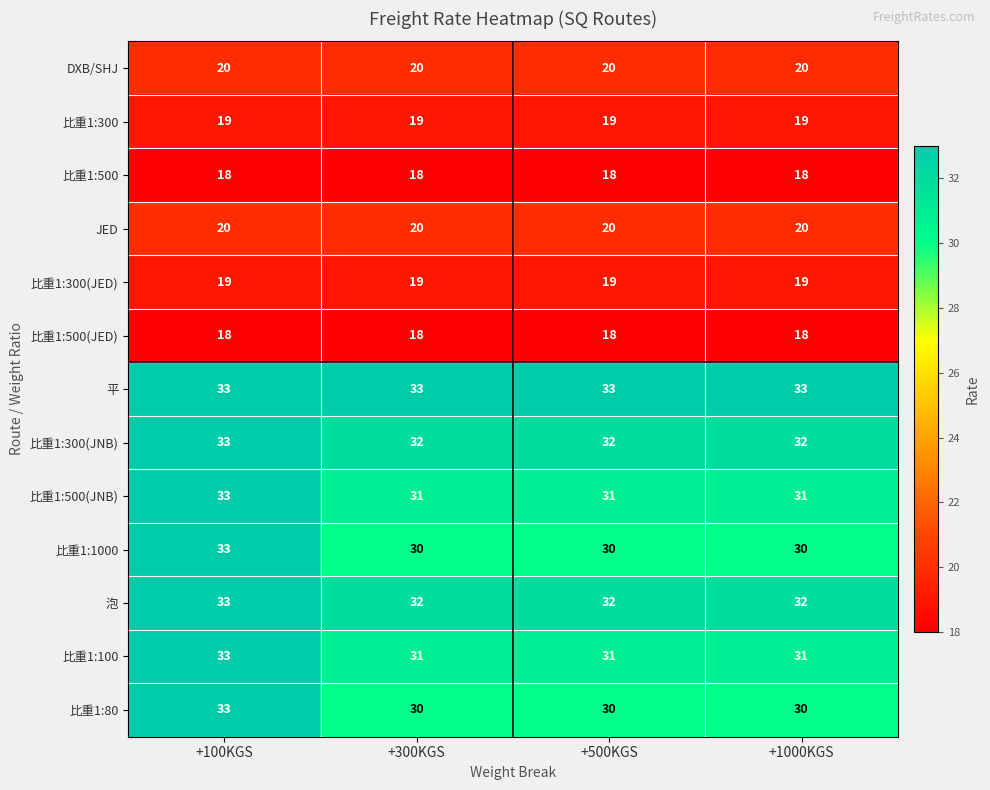

Count the 比重1:300(JNB) values in the range 32 to 33.

4